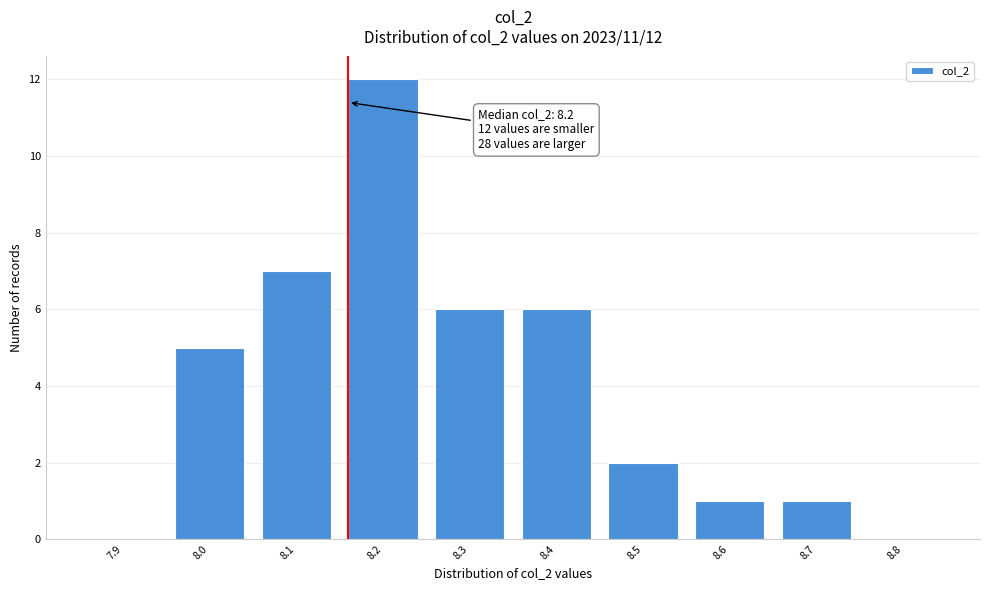

Reading right to left, transcribe all the data shown in this chart.

8.8=0	8.7=1	8.6=1	8.5=2	8.4=6	8.3=6	8.2=12	8.1=7	8.0=5	7.9=0